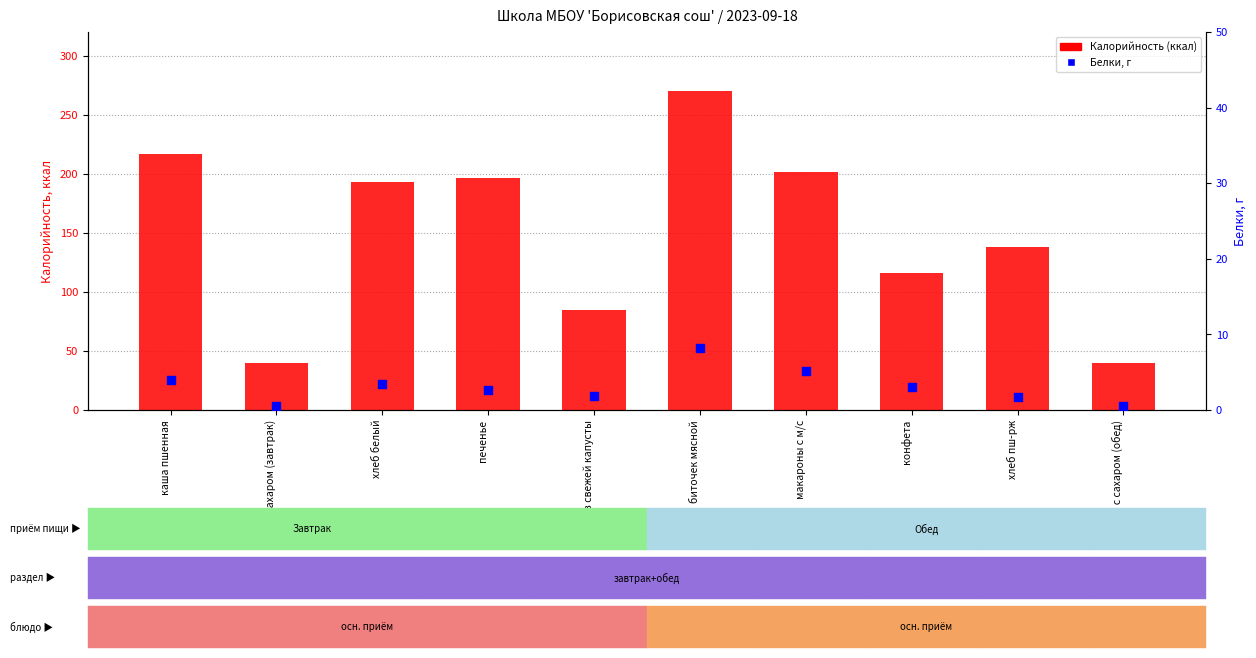

What is the total value across all series at чай с сахаром (обед)?

40.5